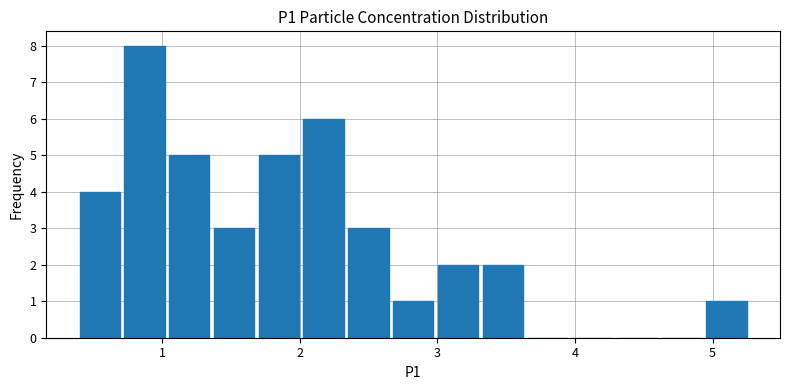

Around what value on the x-axis is the tallest bar? Give the approximate position of its centre, as read against the axis.

0.9